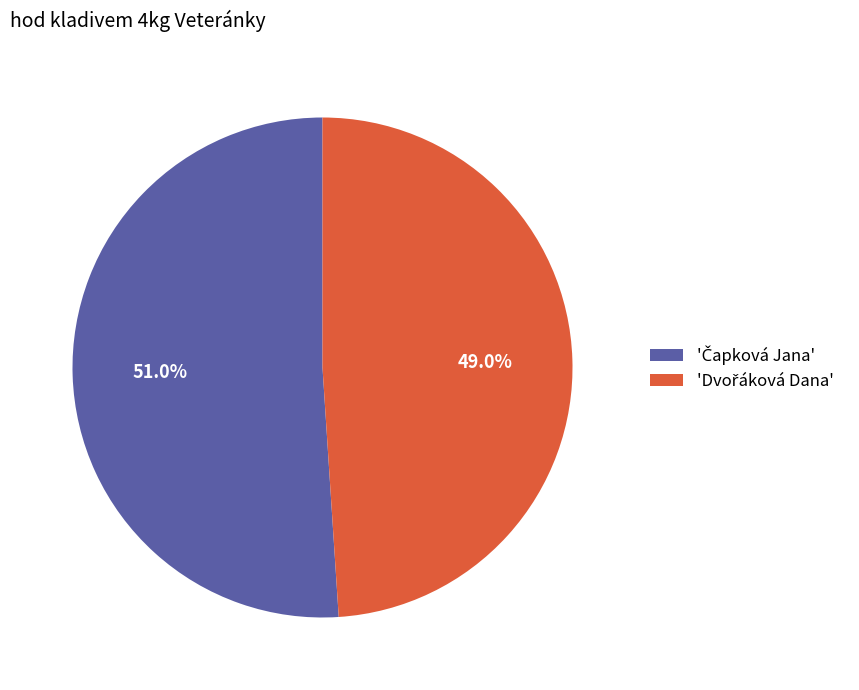

Is there a majority slice in this chart?

Yes